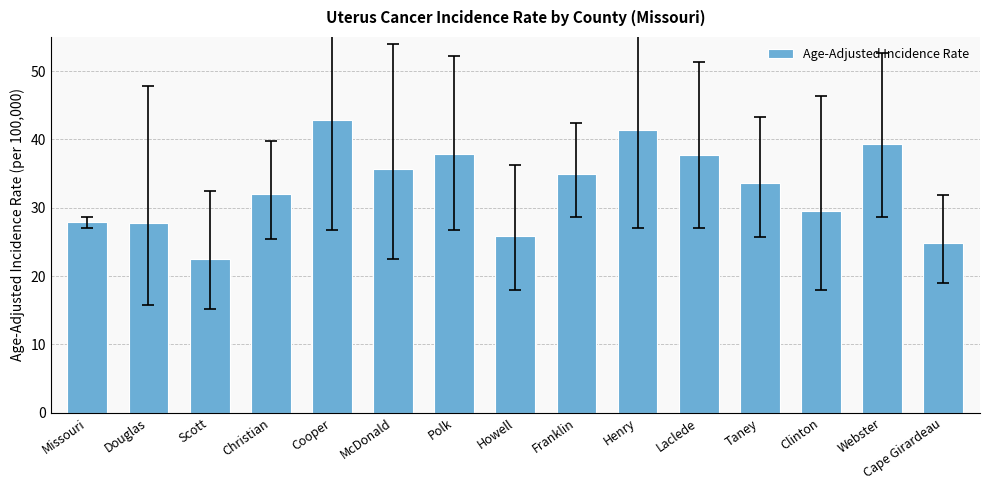

What is the value of the 8th bar from the left?

25.8